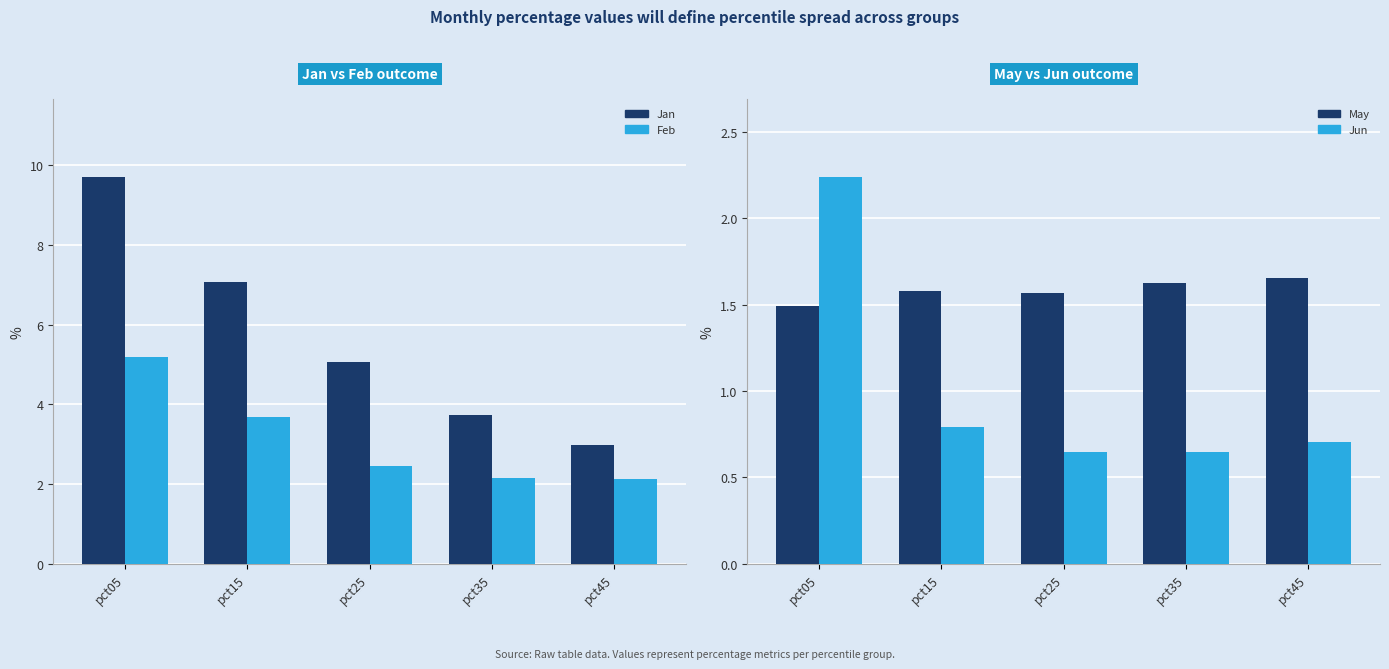

Which label corresponds to the smallest value in the chart?

pct25